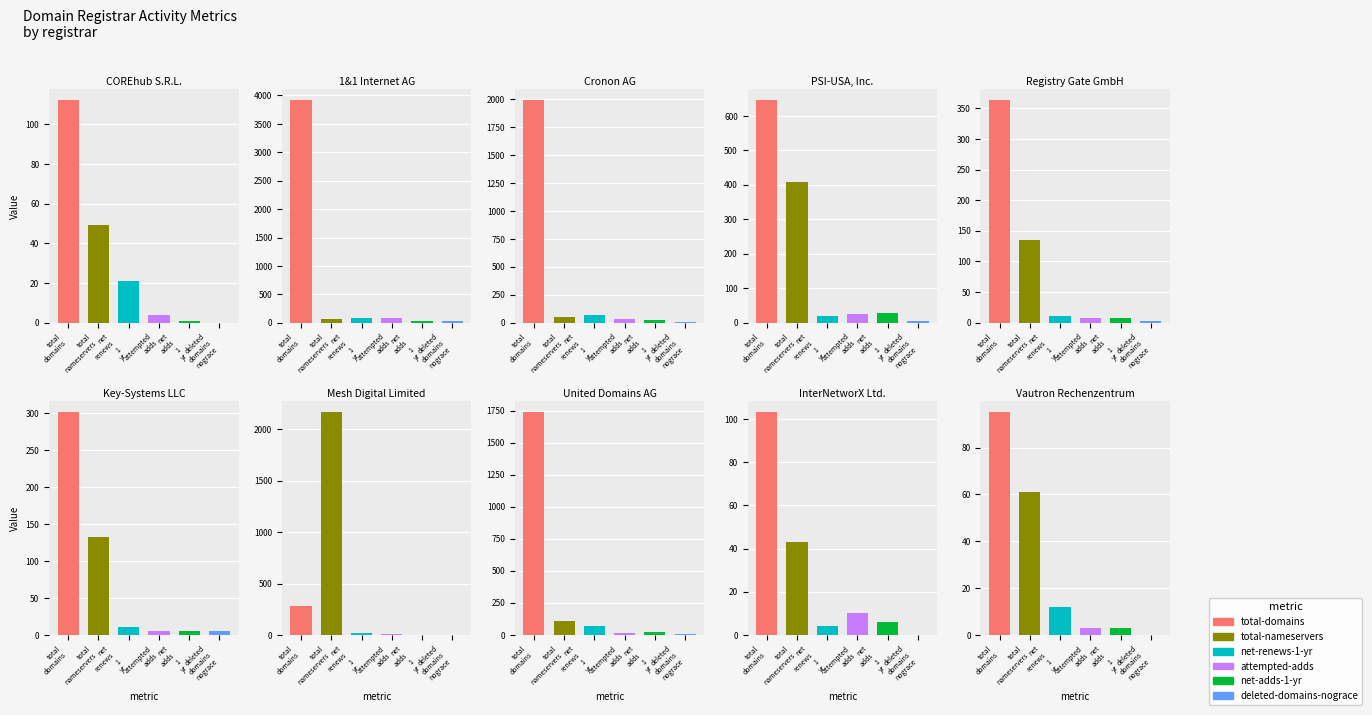

At which label is net-renews-1-yr closest to 45?

2